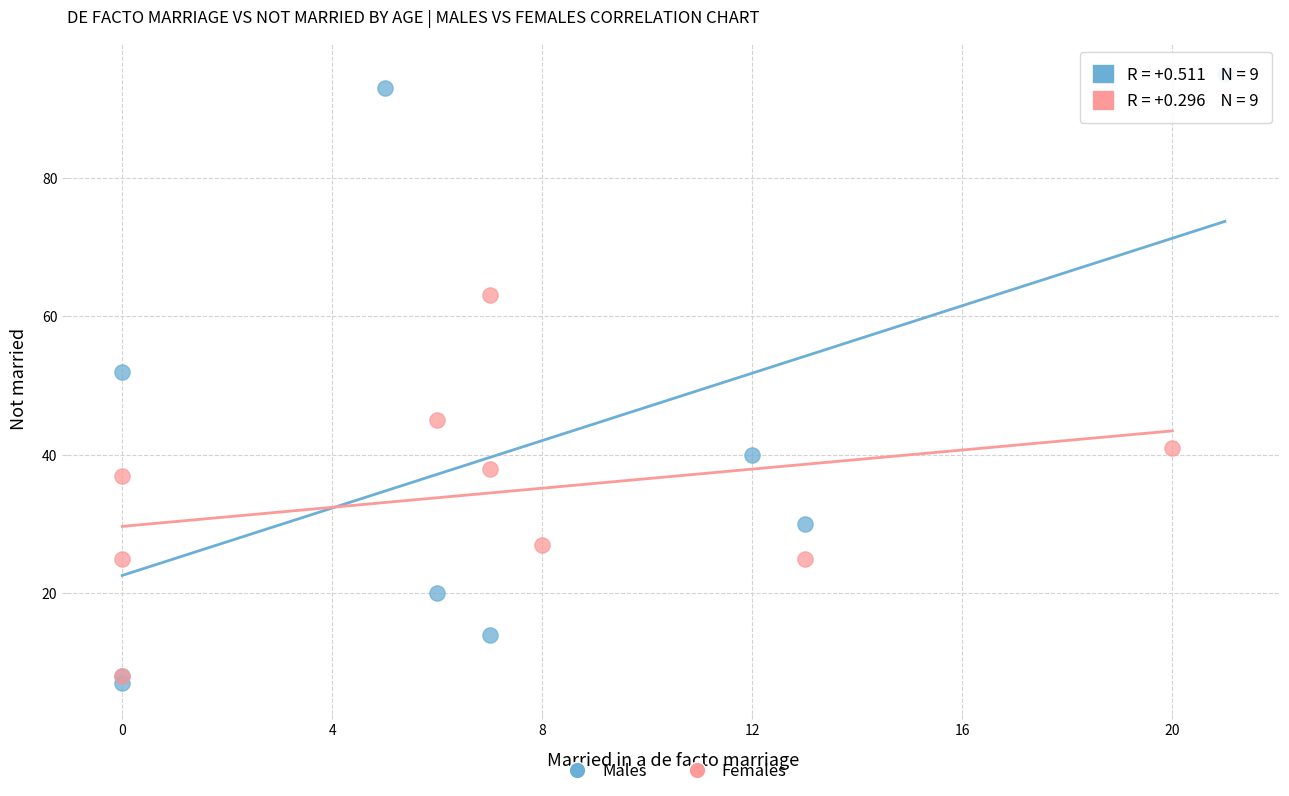

What are all the series names shown in the legend?

Males, Females